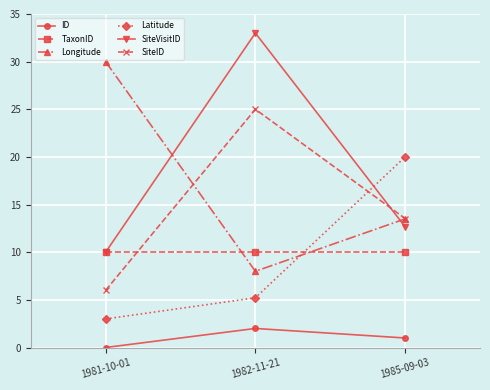

How many lines are shown in the chart?

6